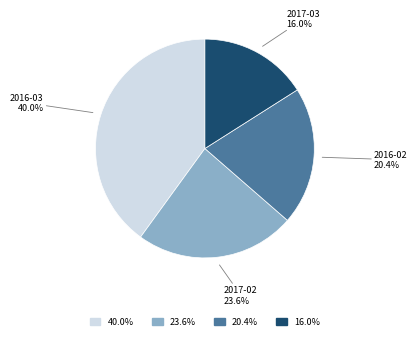

Is there a majority slice in this chart?

No